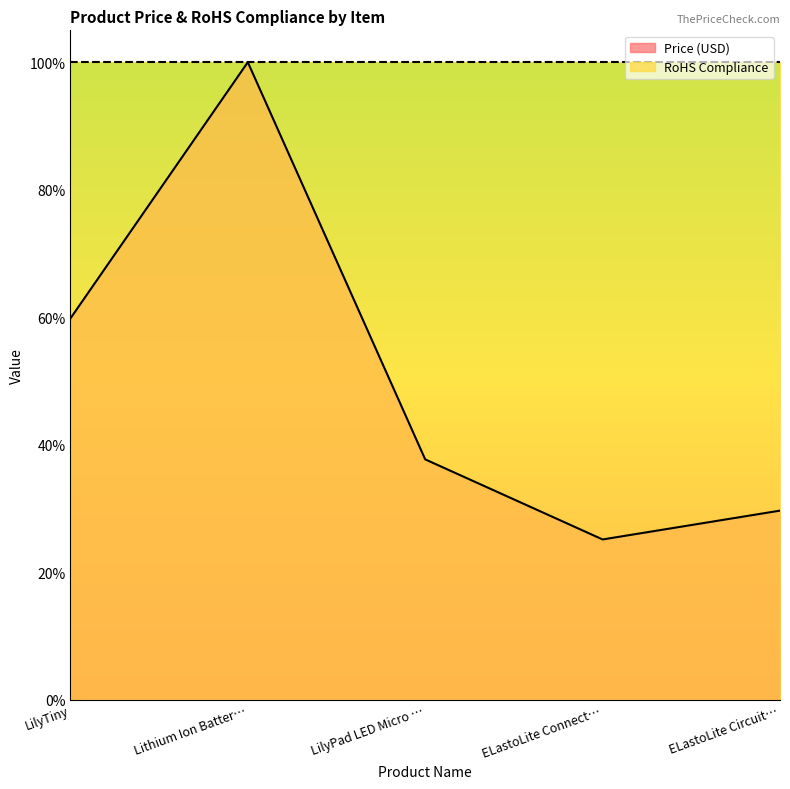

What is the difference between the maximum and second lowest values?

0.7